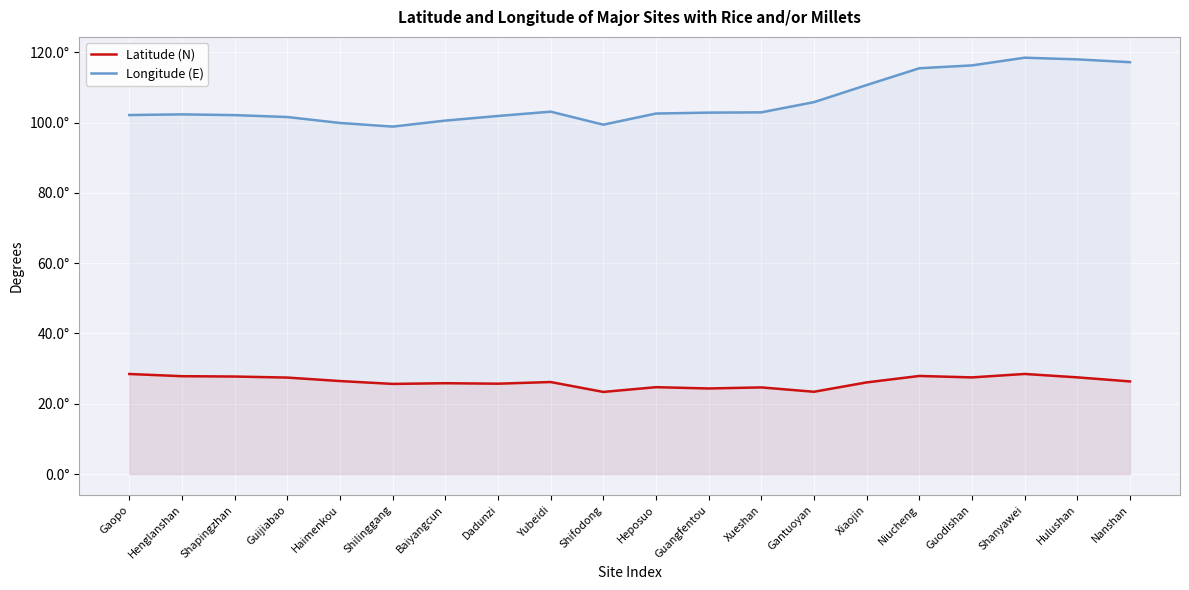

What is the highest value of the Latitude (N) series?

28.5